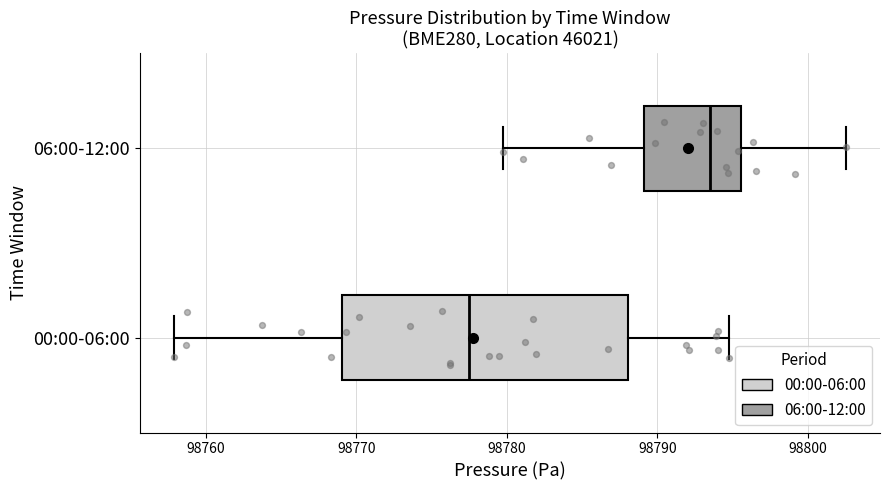

Which box's median line is the furthest to the right?

06:00-12:00